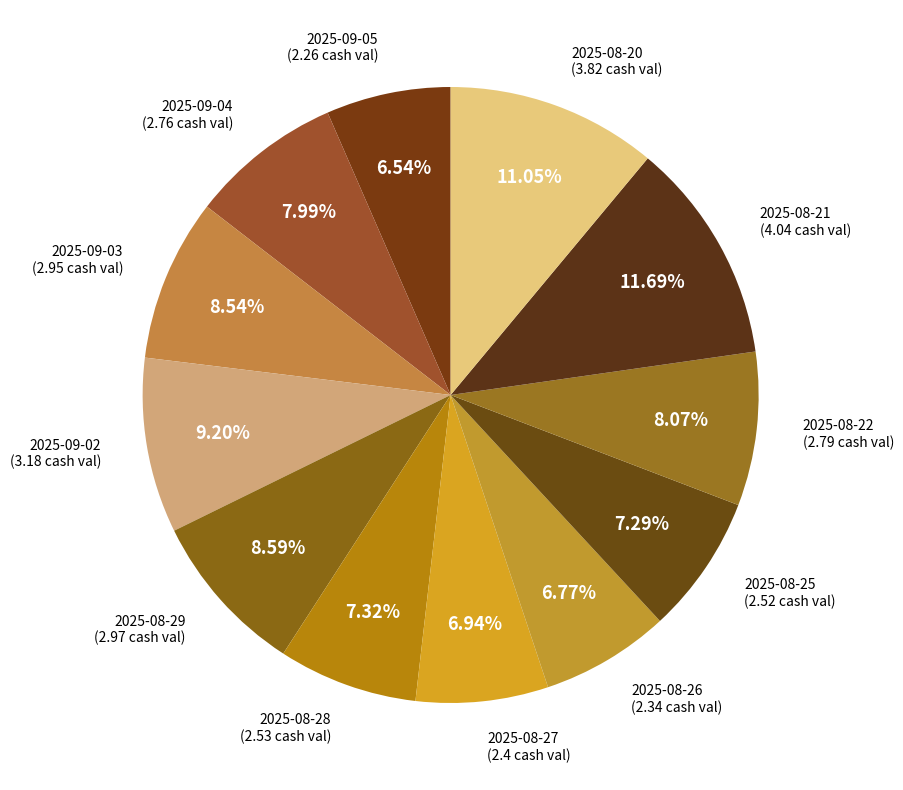

Is it true that 2025-09-03 is 9% of the pie?

True